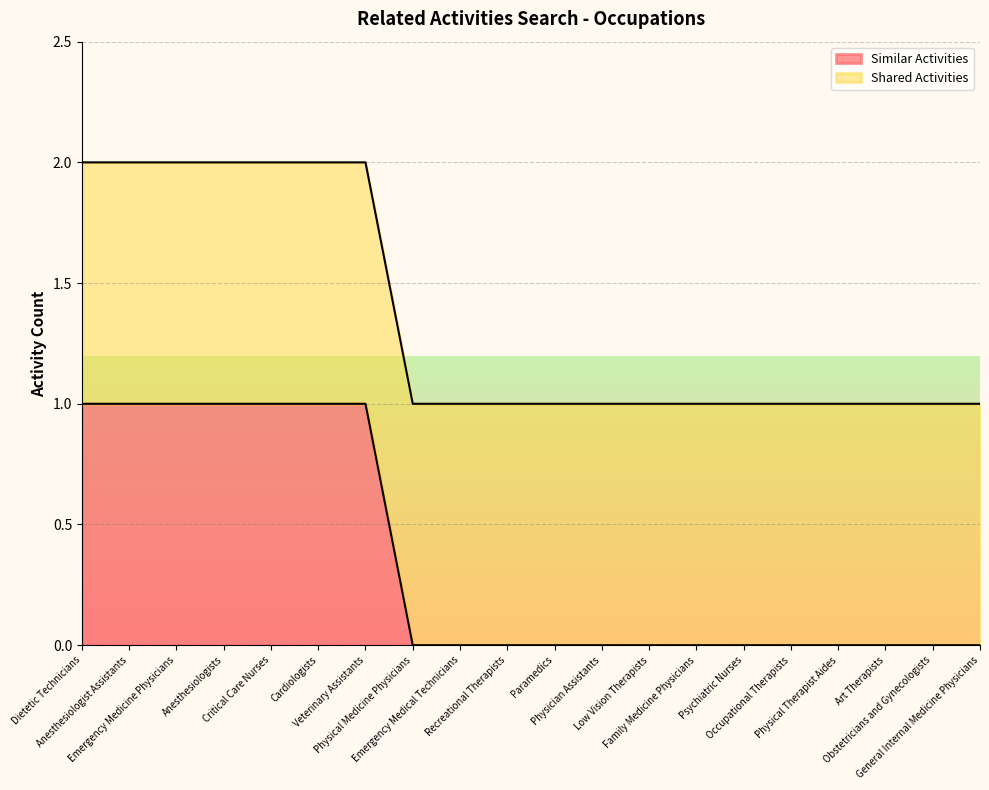

At which category does the chart reach its minimum across all series?

Physical Medicine Physicians